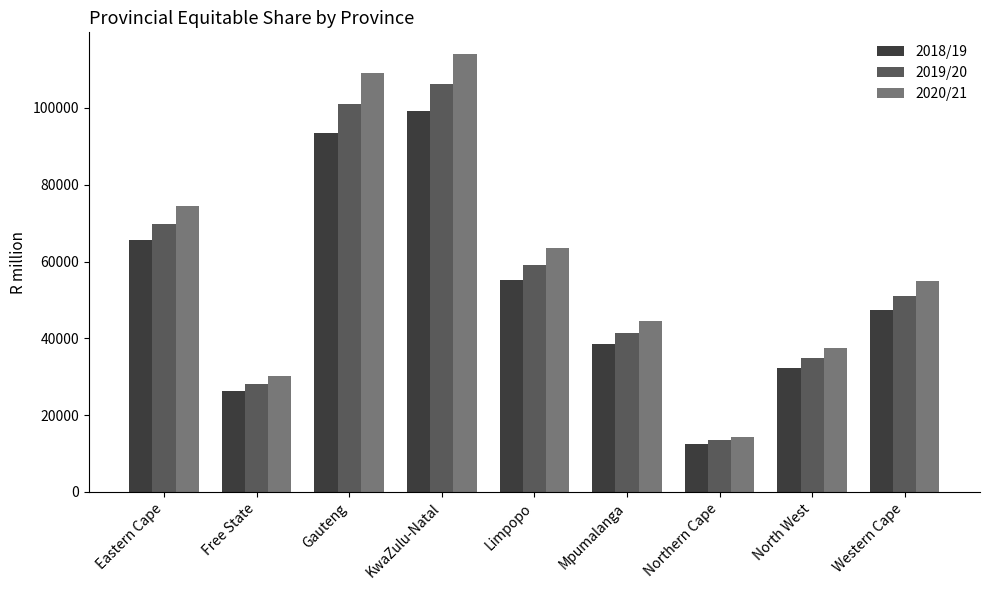

Rank the series by their average value, from lowest to highest.

2018/19, 2019/20, 2020/21